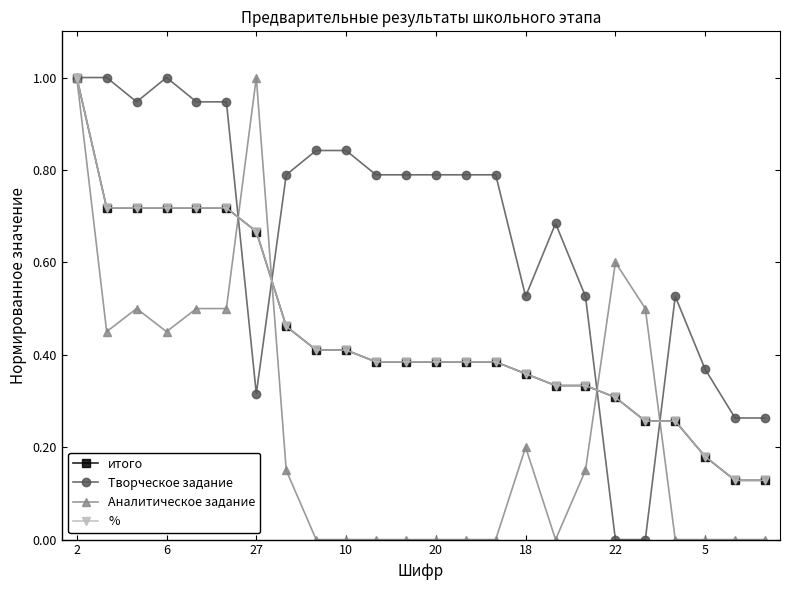

Does the chart have visible grid lines?

No